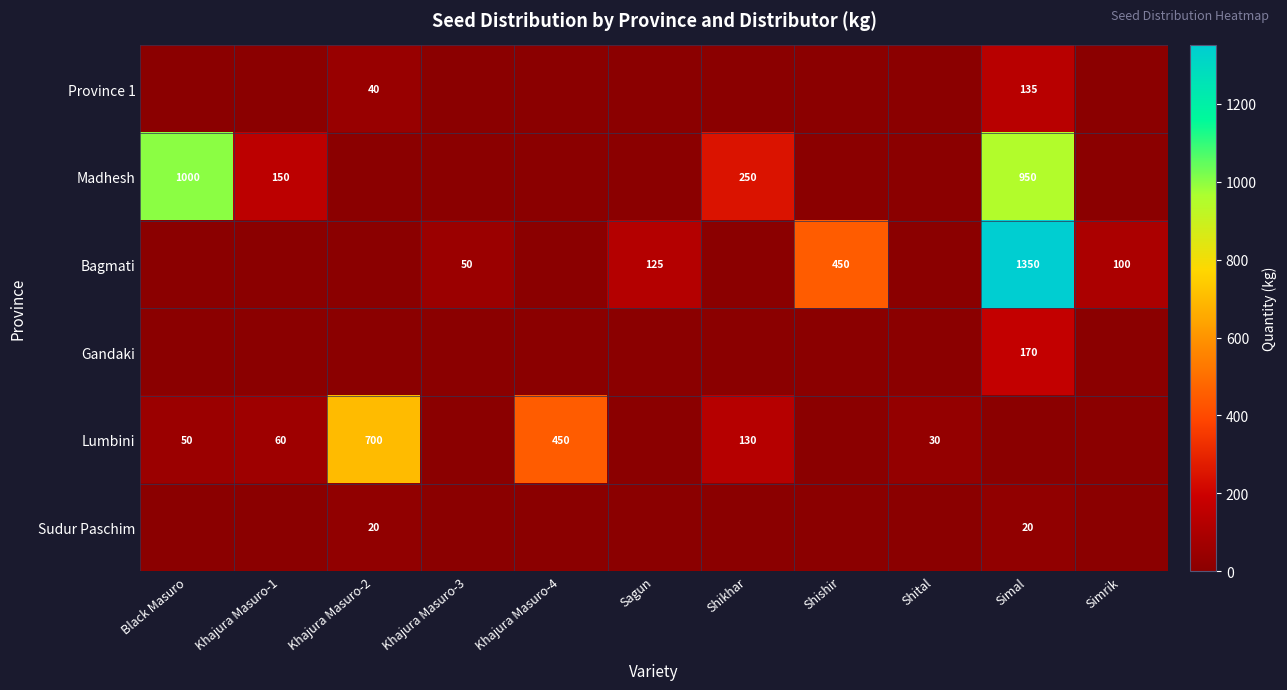

At how many categories does at least one series exceed 381?

5